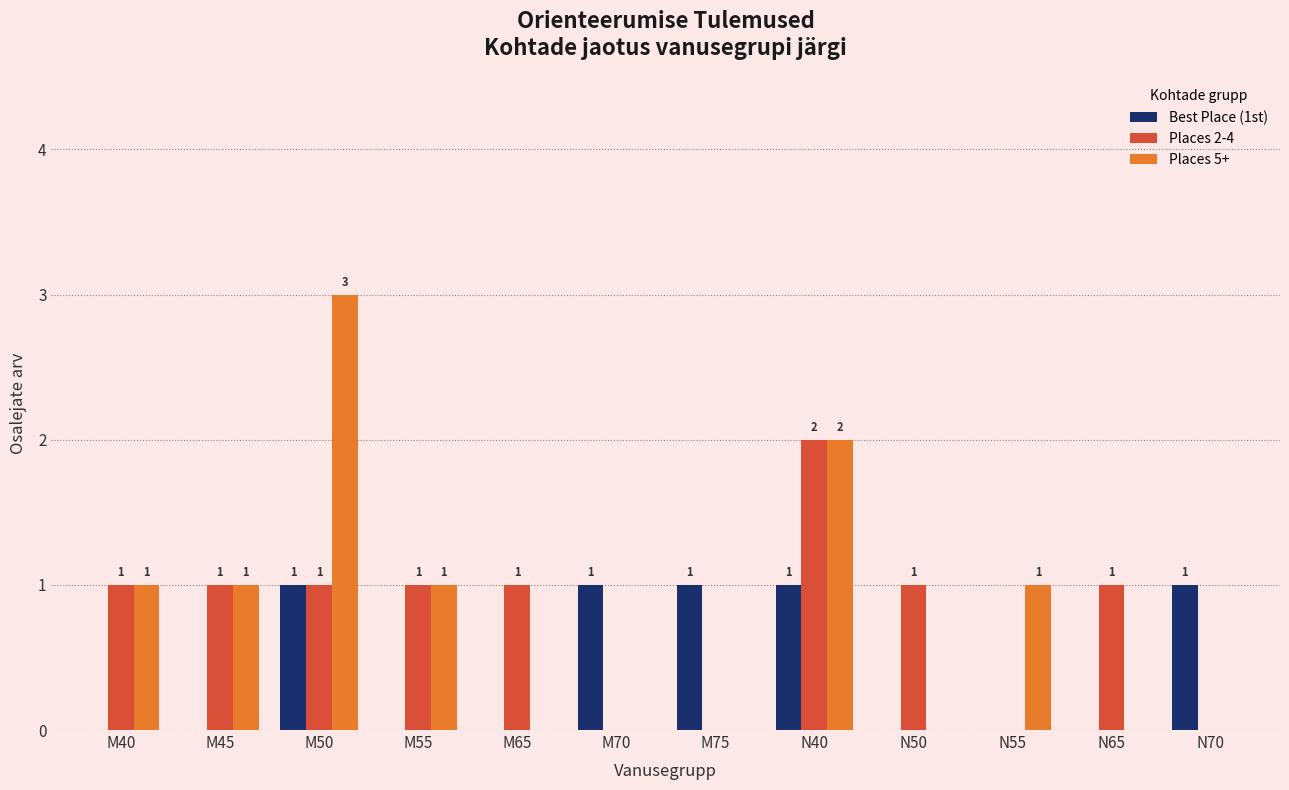

Which series changed the most between N40 and N65?

Places 5+